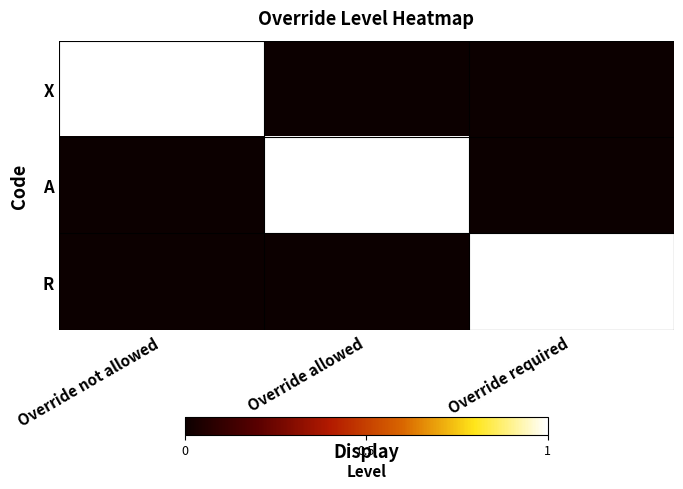

How many categories are shown in the chart?

3